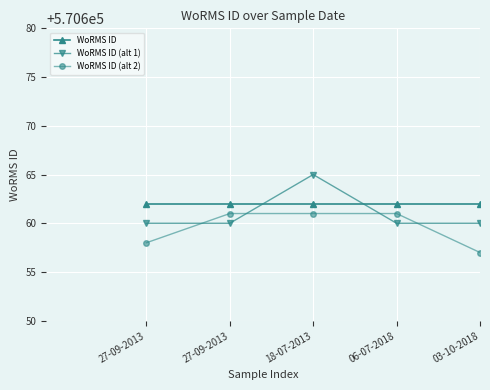

Which category has the highest value across all series?

18-07-2013